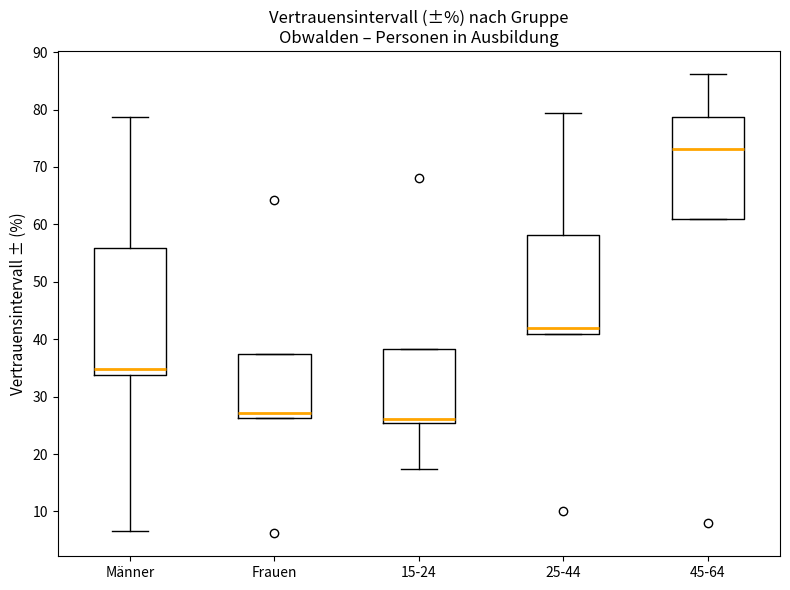

Reading left to right, read every box against the y-axis: the position of its median line, the range the box covers, and the ends of its whiskers. The values are not printed on the chart, so give them approximately, as read against the axis.

Männer: median 35, box 34 to 56, whiskers 7 to 79
Frauen: median 27, box 26 to 37, whiskers 26 to 37
15-24: median 26, box 25 to 38, whiskers 17 to 38
25-44: median 42, box 41 to 58, whiskers 41 to 79
45-64: median 73, box 61 to 79, whiskers 61 to 86